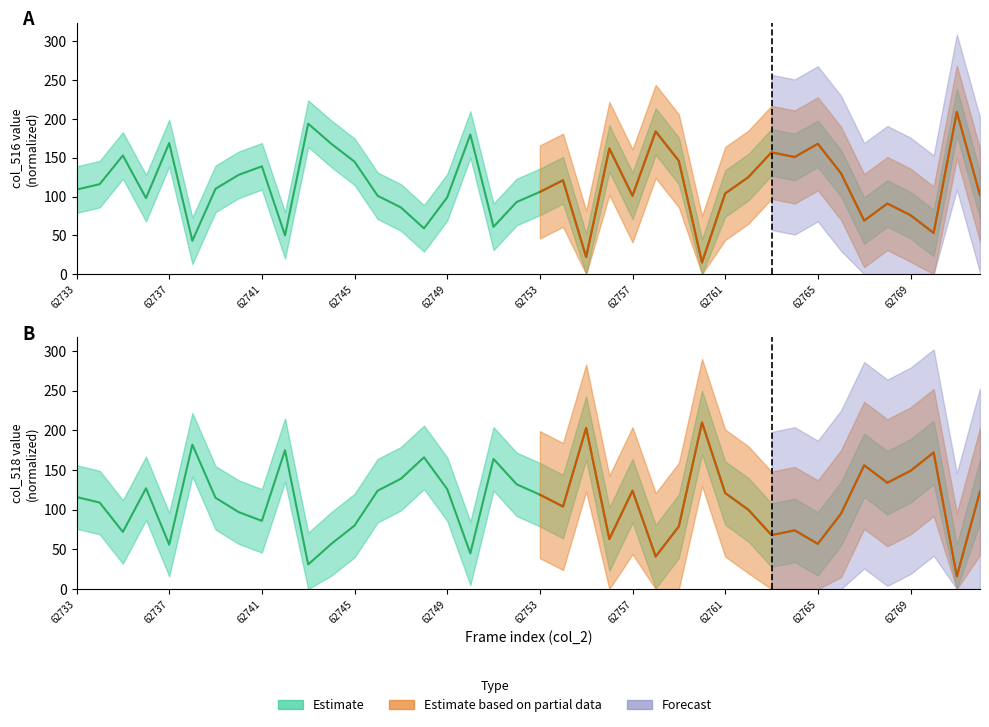

Which has a higher value, 62771 or 62762?

62771